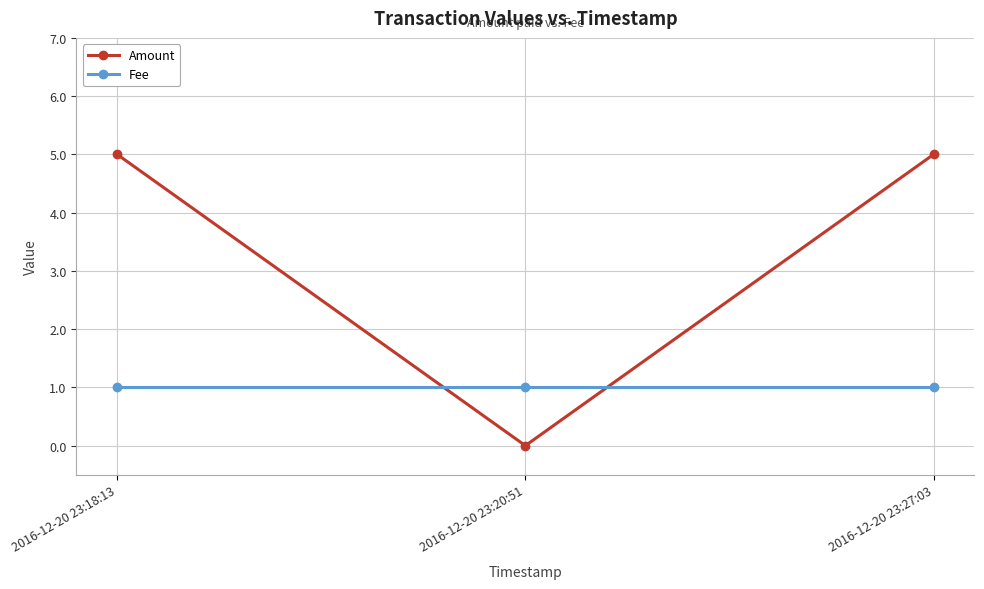

What is the maximum value shown in the chart?

5